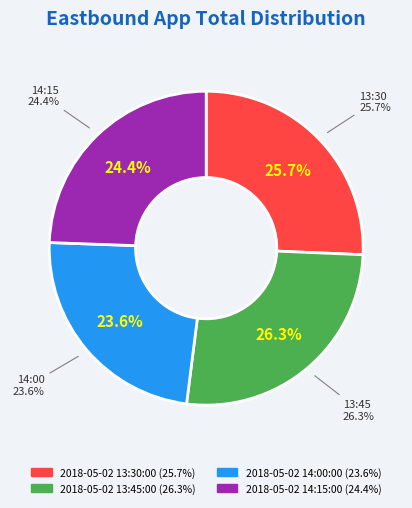

Approximately how many times larger is the value at 2018-05-02 14:15:00 compared to 2018-05-02 14:00:00?

1.0